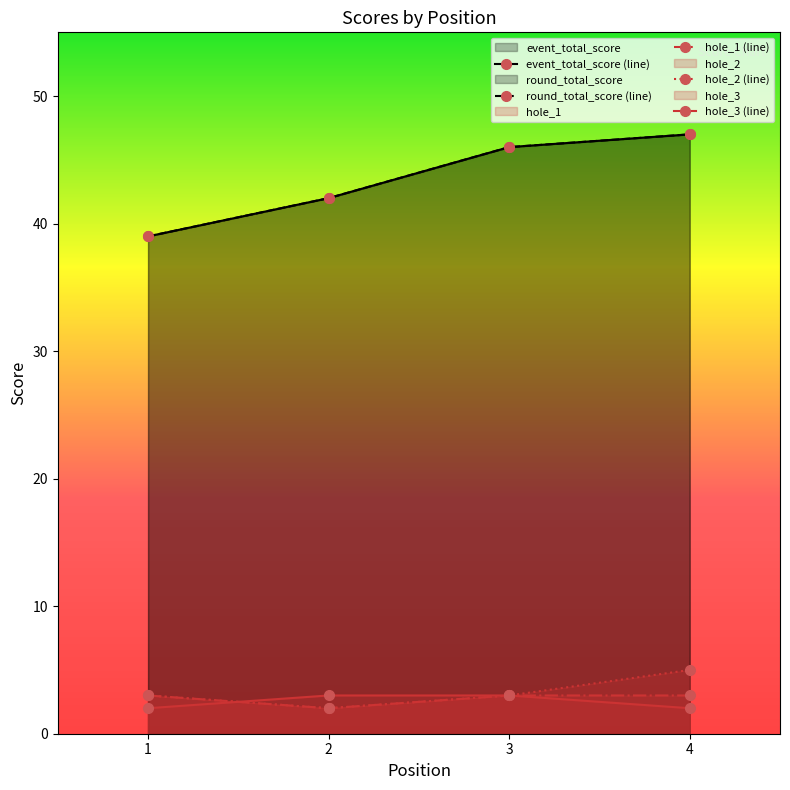

Reading left to right, what are all the values shown in this chart?

event_total_score: 39	42	46	47
round_total_score: 39	42	46	47
hole_1: 3	2	3	3
hole_2: 3	2	3	5
hole_3: 2	3	3	2